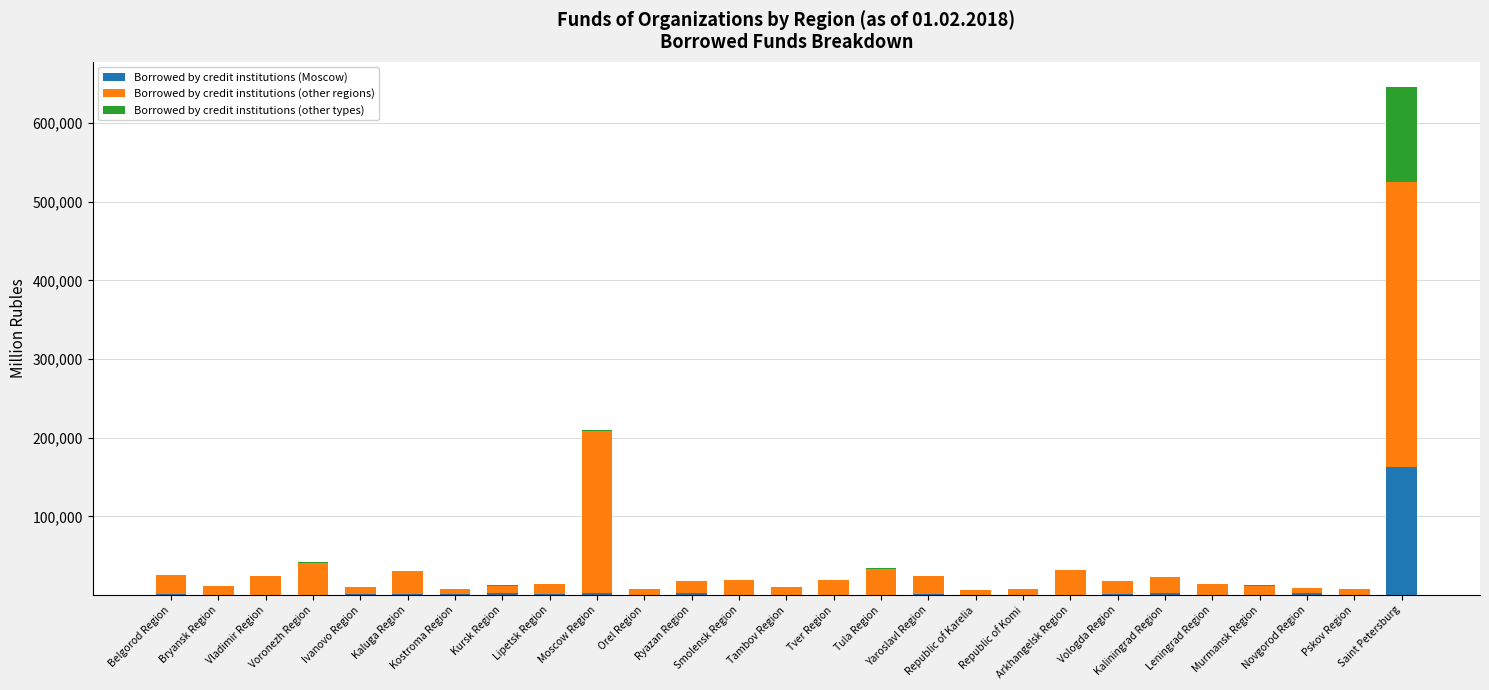

What position from the left is Tambov Region?

14